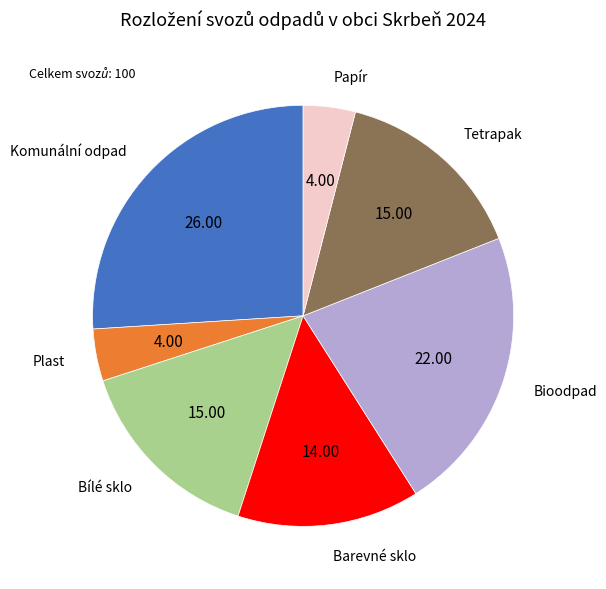

Combined, do Bílé sklo and Komunální odpad account for over 50%?

No